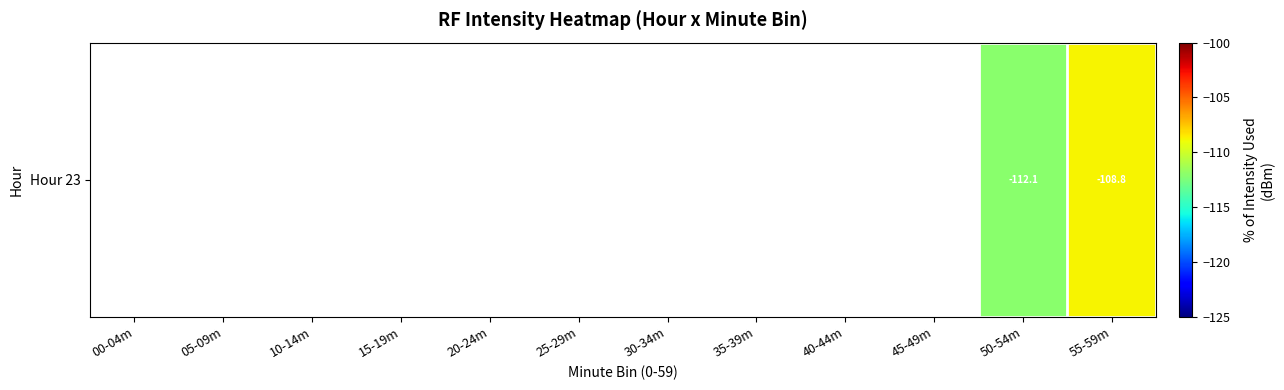

Which label corresponds to the largest value in the chart?

55-59m